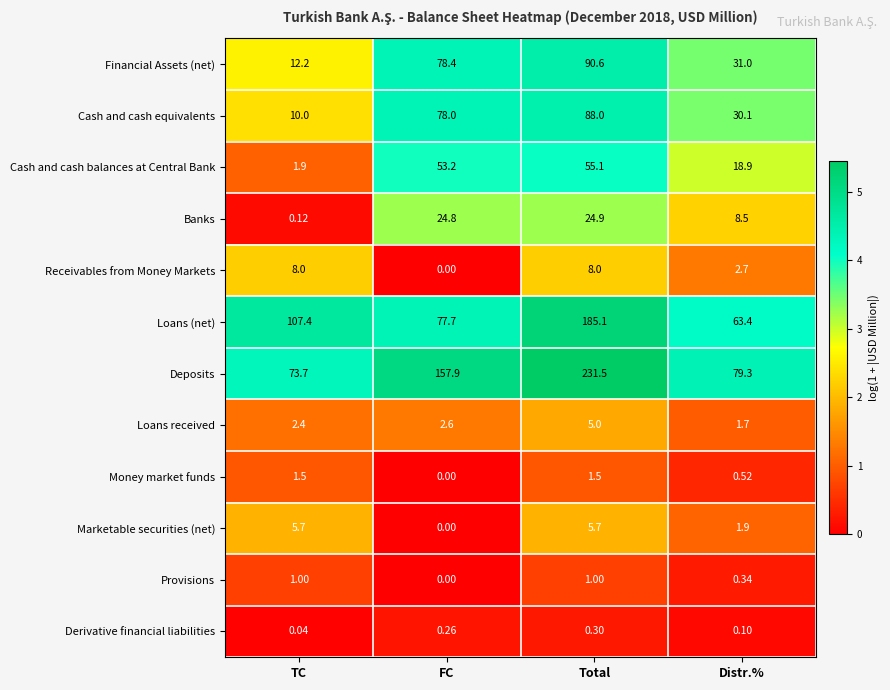

Which label corresponds to the largest value in the chart?

Total